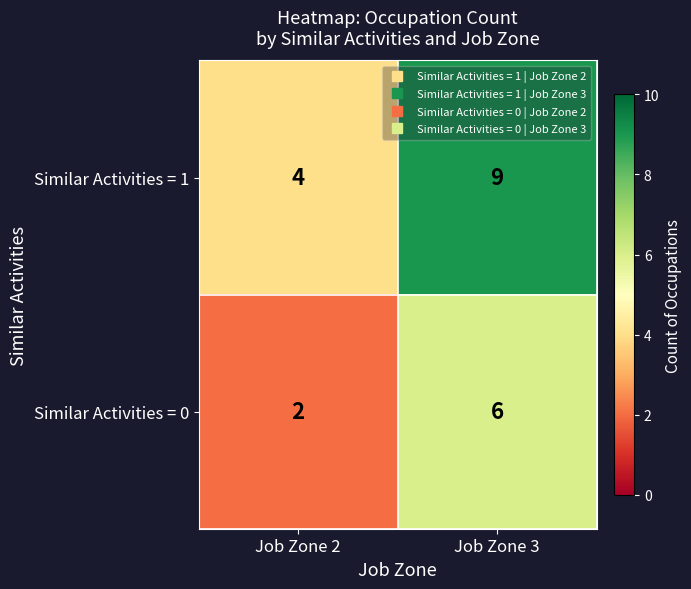

What is the average value of the Similar Activities = 0 series?

4